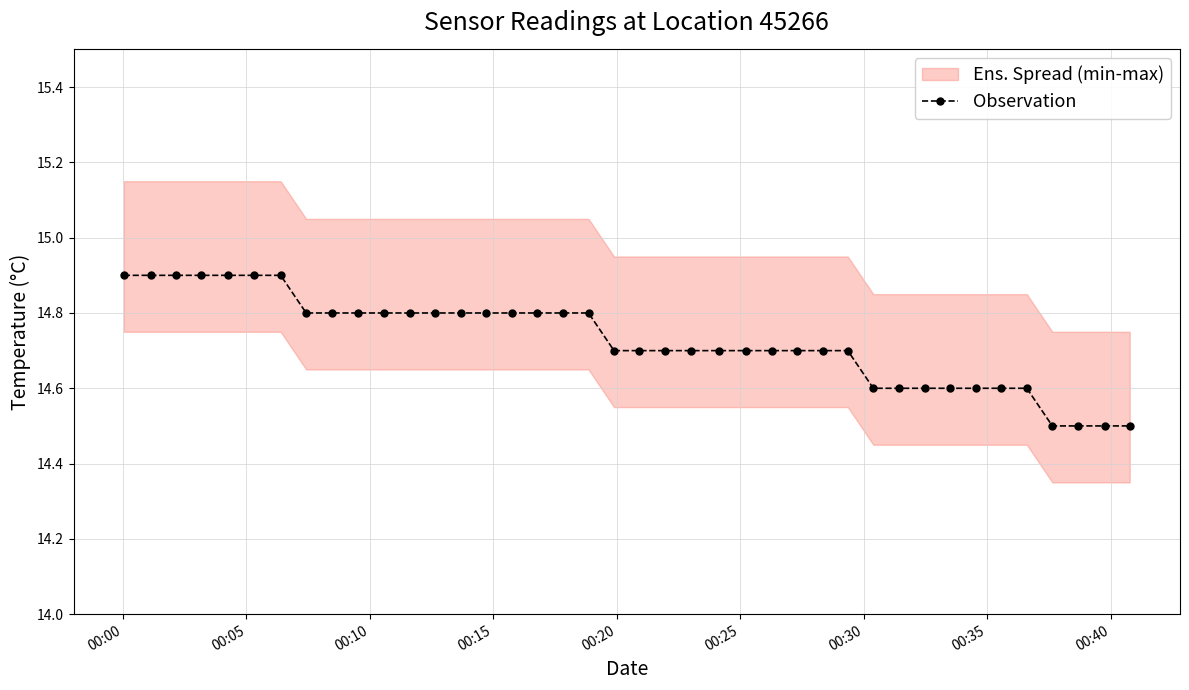

What is the lowest value of the Observation series?

14.5